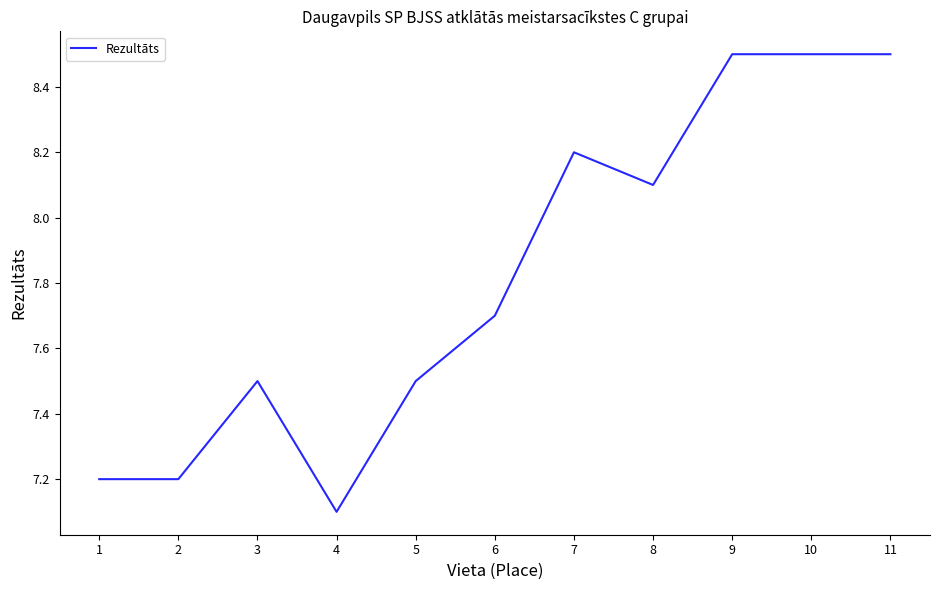

What is the greatest value displayed?

8.5